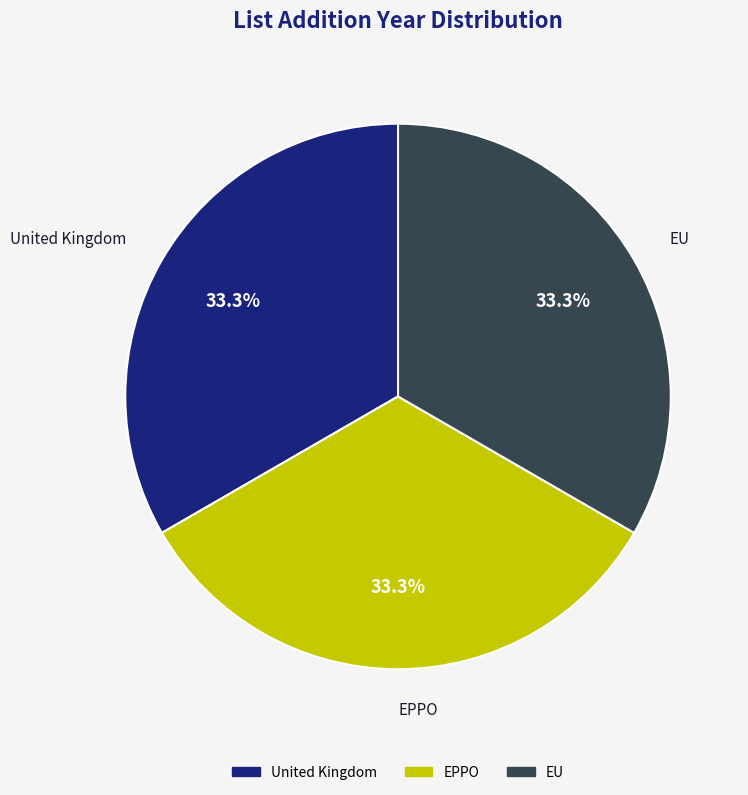

Approximately how many times larger is the value at United Kingdom compared to EPPO?

1.0